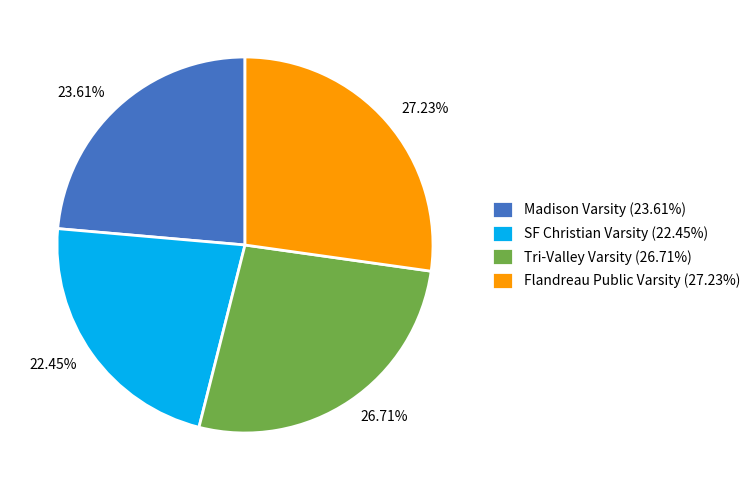

Which slice is the smallest?

SF Christian Varsity